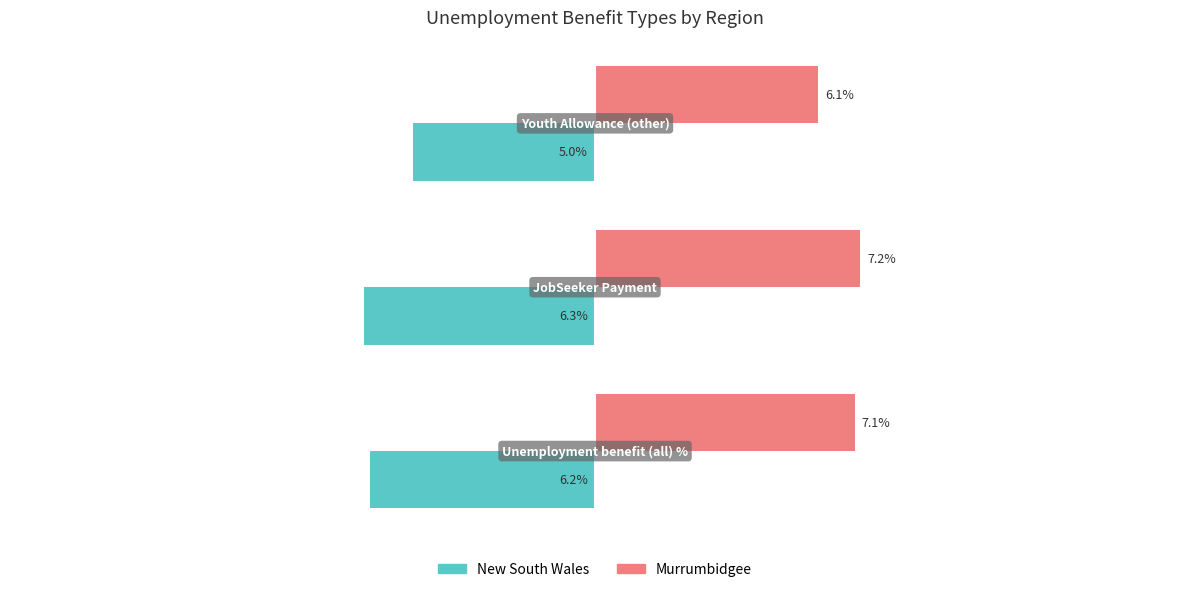

List the series in order of their peak value, highest first.

Murrumbidgee, New South Wales